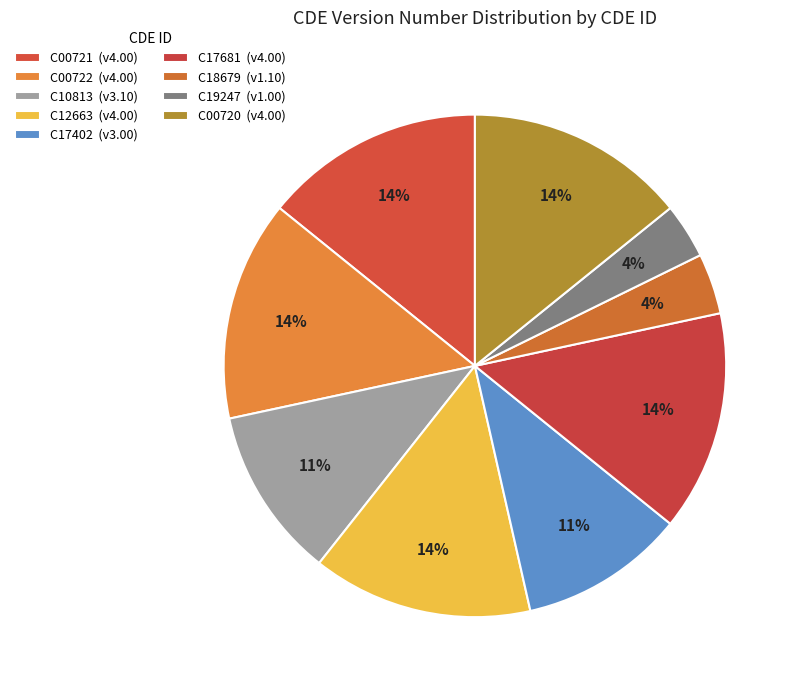

Combined, what portion of the pie is C00721 and C00720?

28.4%